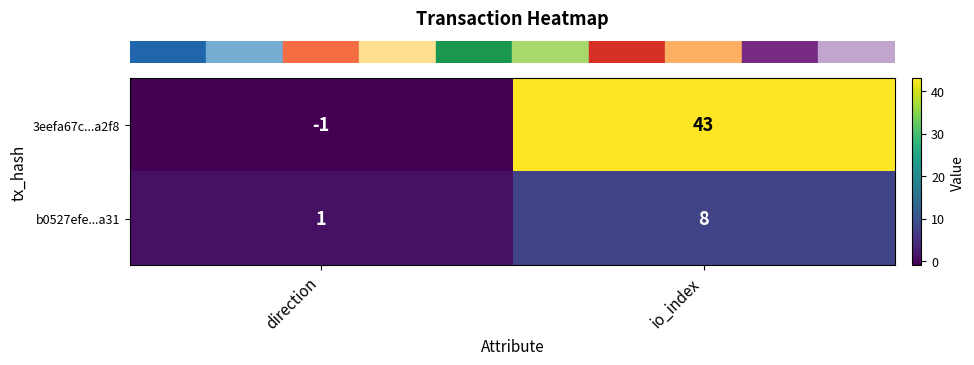

How many series are shown in this chart?

2